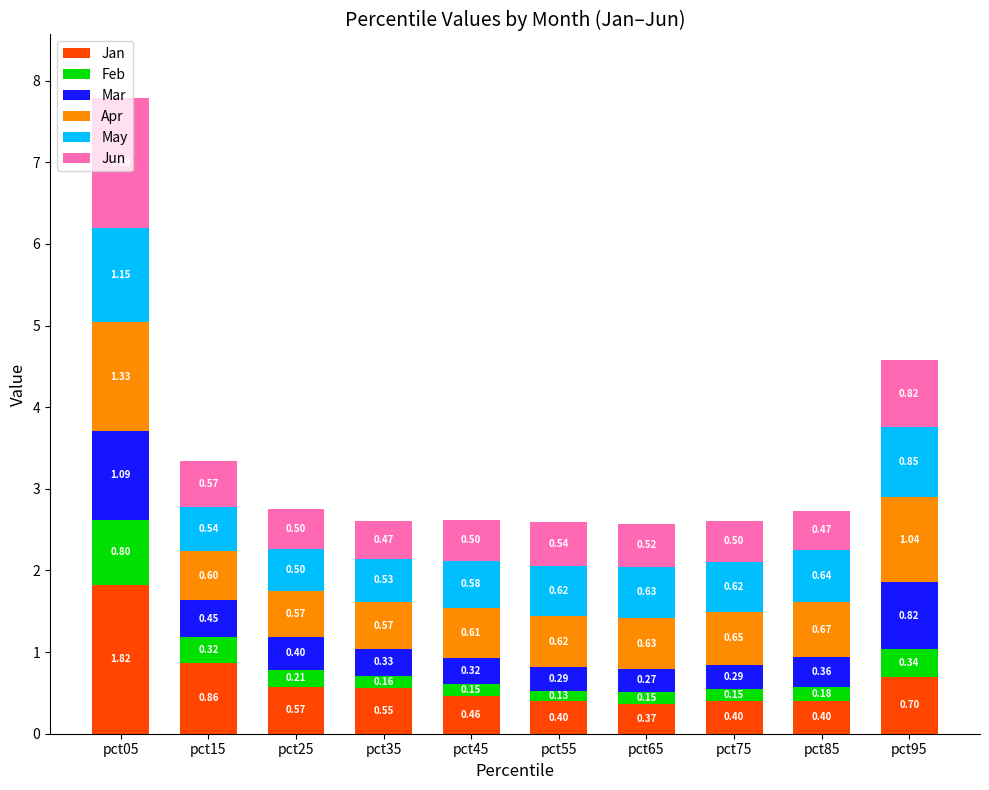

What is the total value across all series at pct35?

2.6